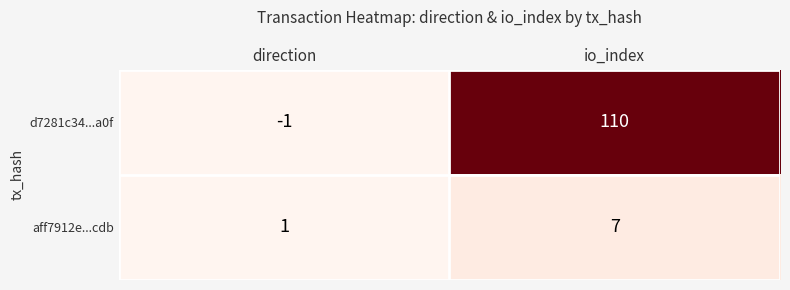

Which series changed the most between direction and io_index?

d7281c34...a0f